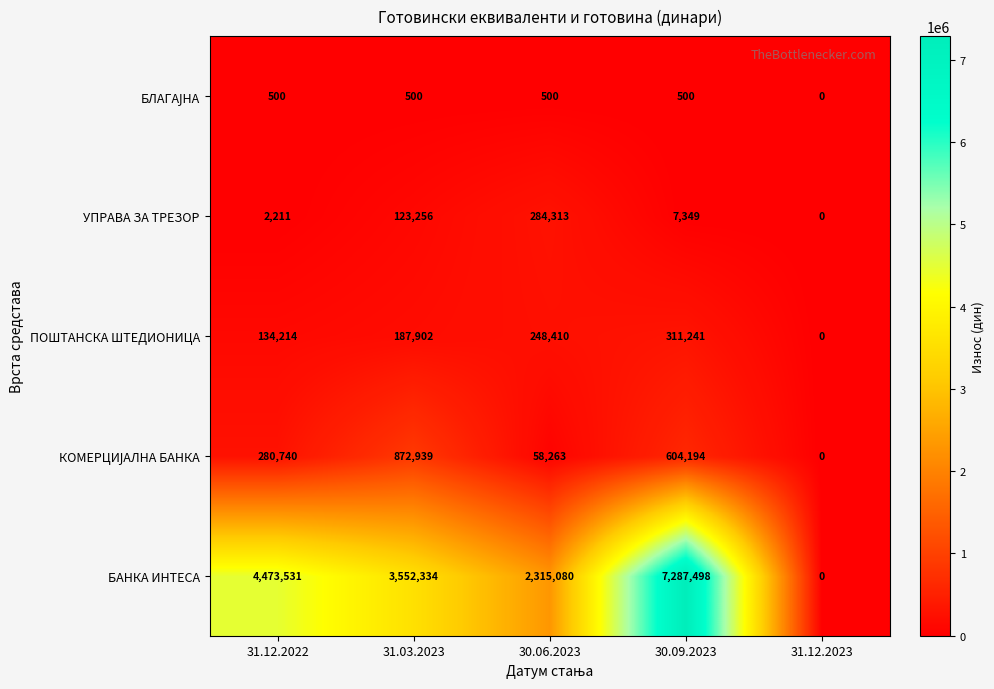

The УПРАВА ЗА ТРЕЗОР series shows 0 at 31.12.2023. True or false?

True